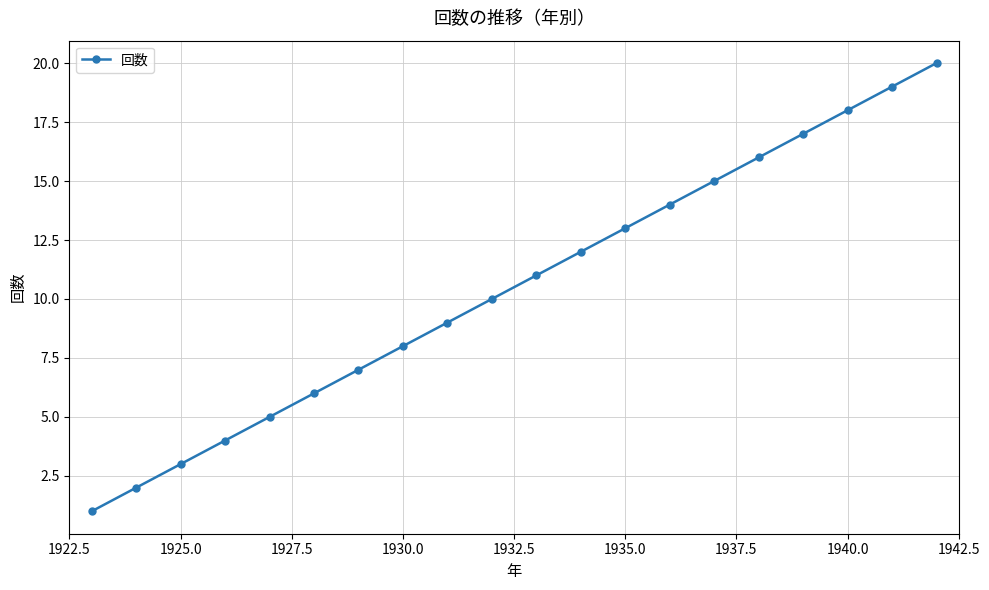

How many lines are shown in the chart?

1